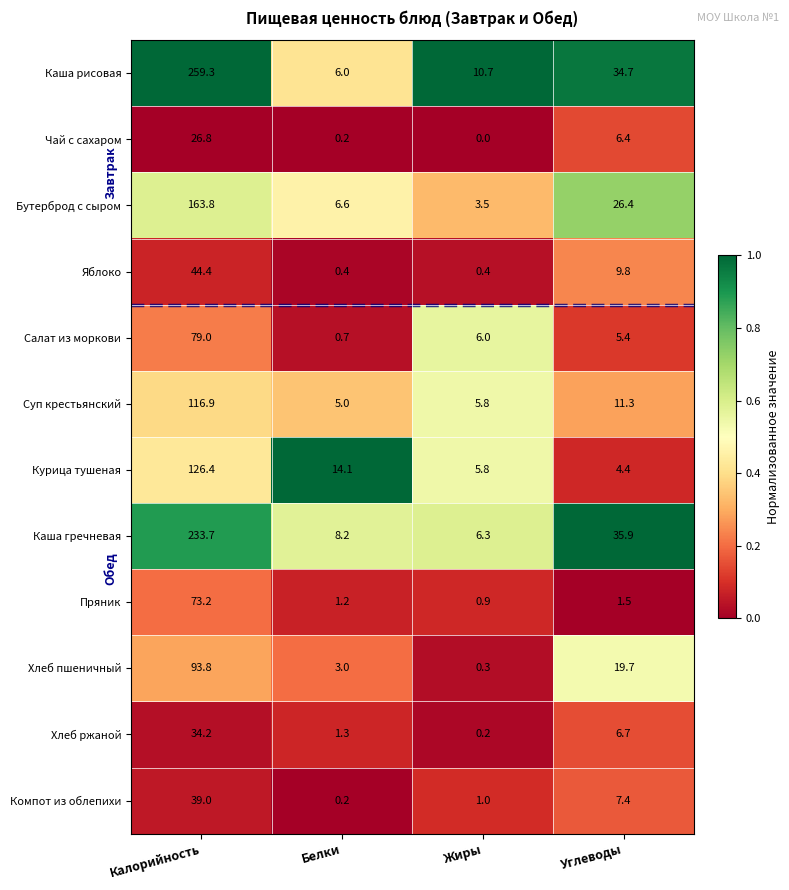

What is the approximate value of Каша гречневая at Углеводы?

35.9